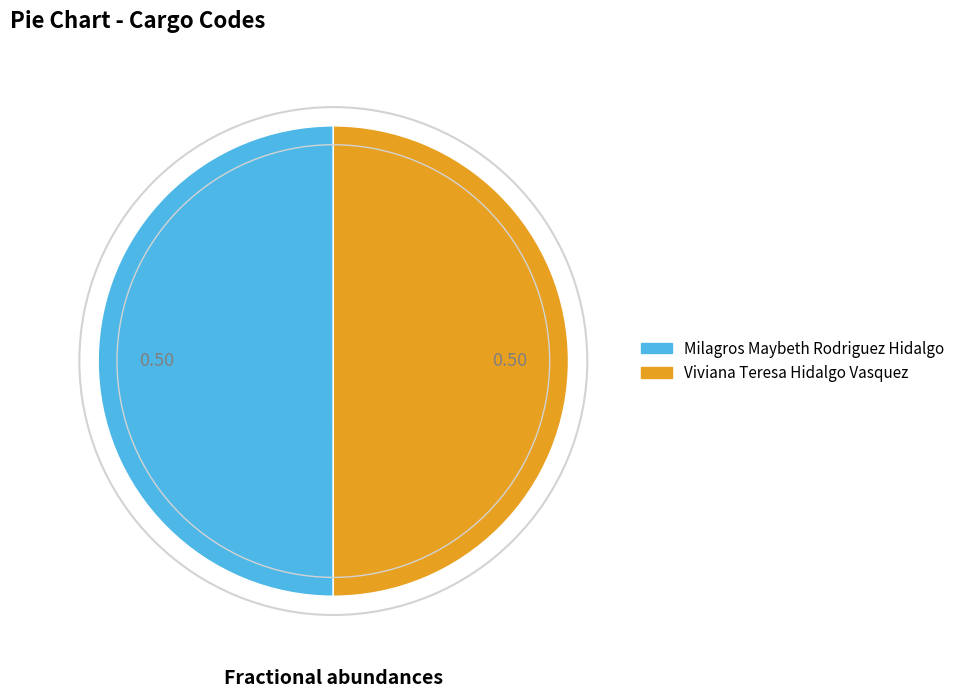

Approximately how many times larger is the value at Viviana Teresa Hidalgo Vasquez compared to Milagros Maybeth Rodriguez Hidalgo?

1.0